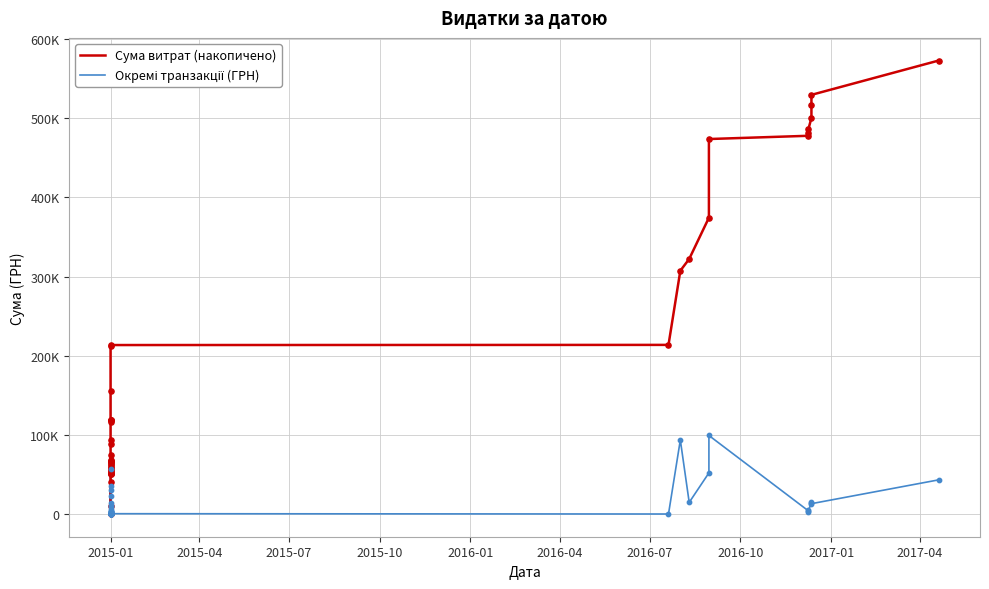

Is the value of Окремі транзакції (ГРН) at 37 greater than the value of Сума витрат (накопичено) at 2016-04?

No